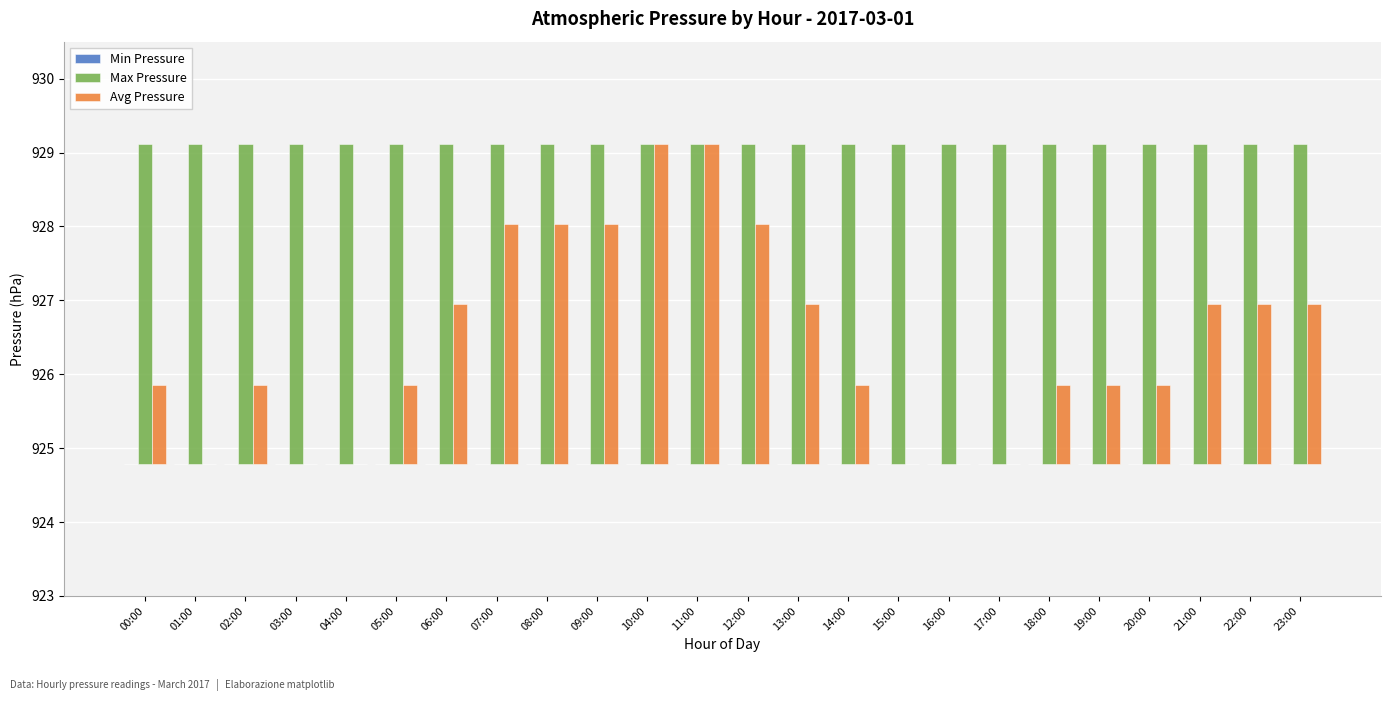

At which category is the sum across all series the highest?

10:00